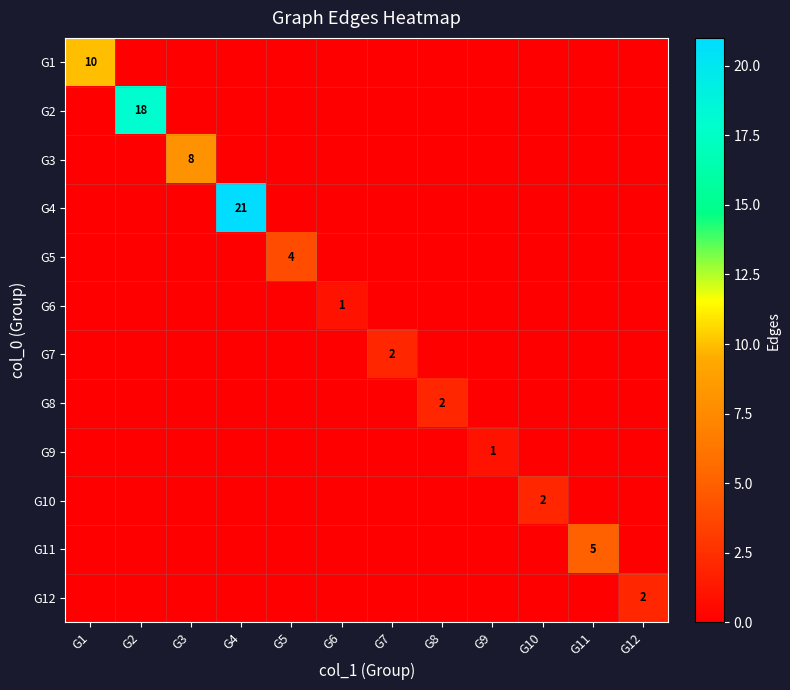

The value of G11 at G3 is -2. True or false?

False